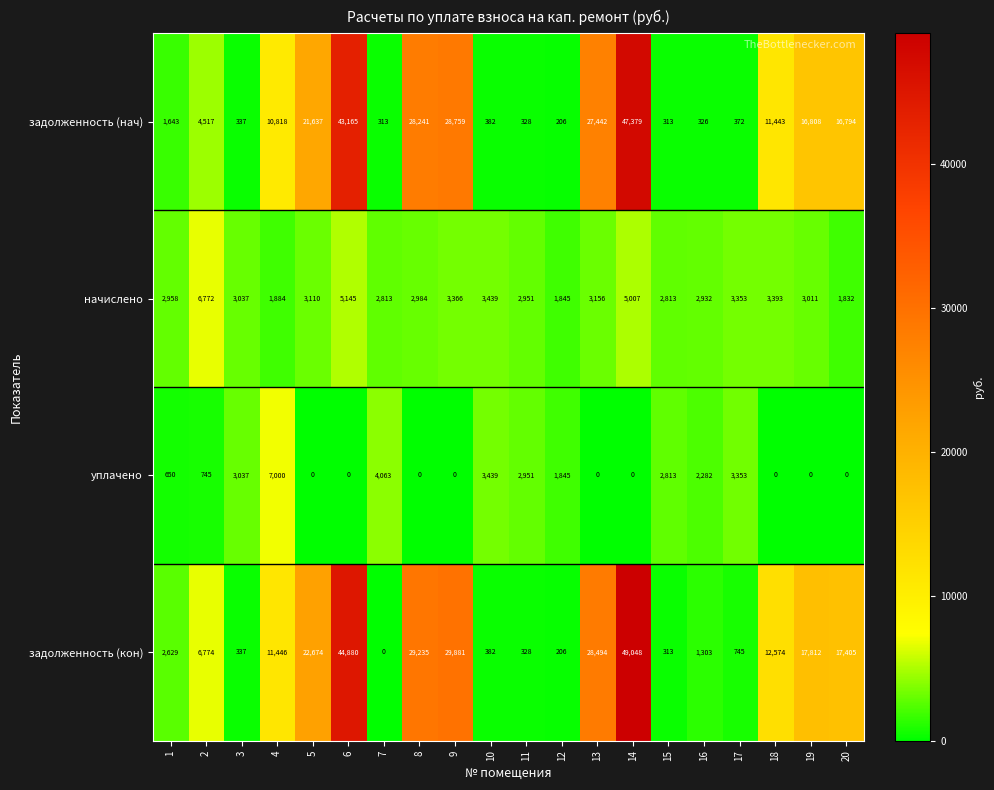

At 20, list the series in order from smallest to largest.

уплачено, начислено, задолженность (нач), задолженность (кон)